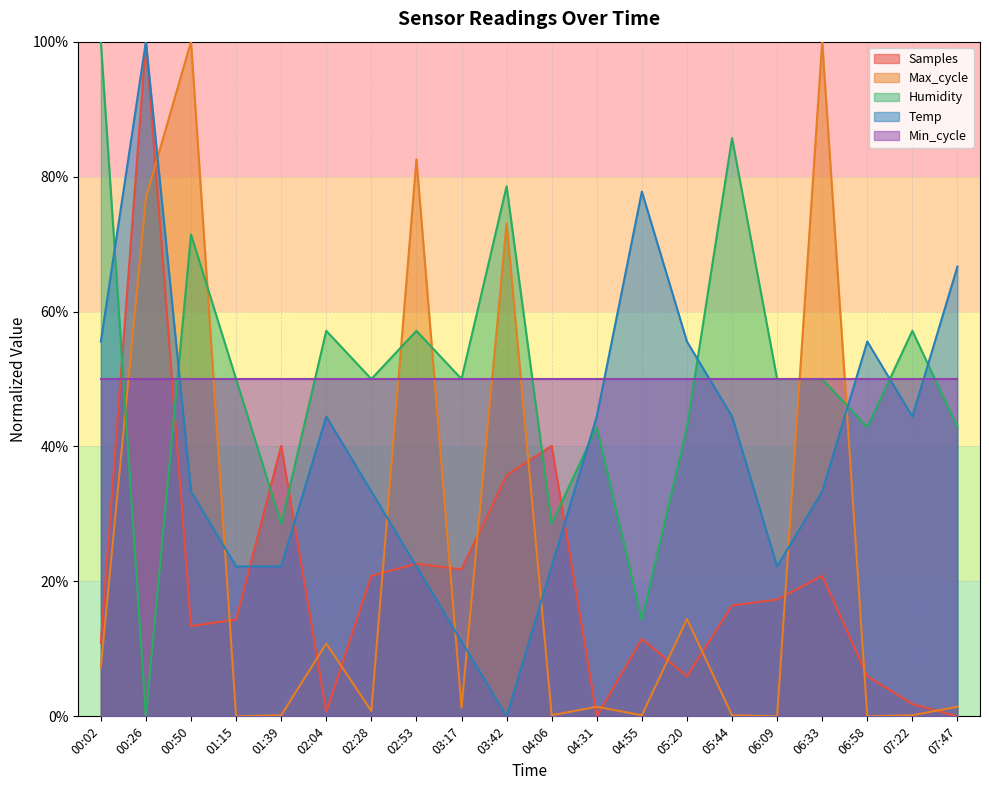

Between 03:42 and 04:06, which series saw the biggest shift?

Max_cycle